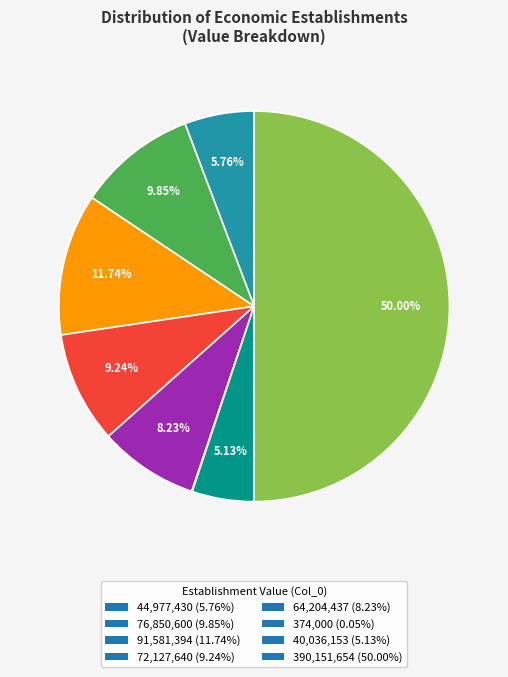

Is the sum of 44,977,430 (5.76%) and 76,850,600 (9.85%) greater than half?

No